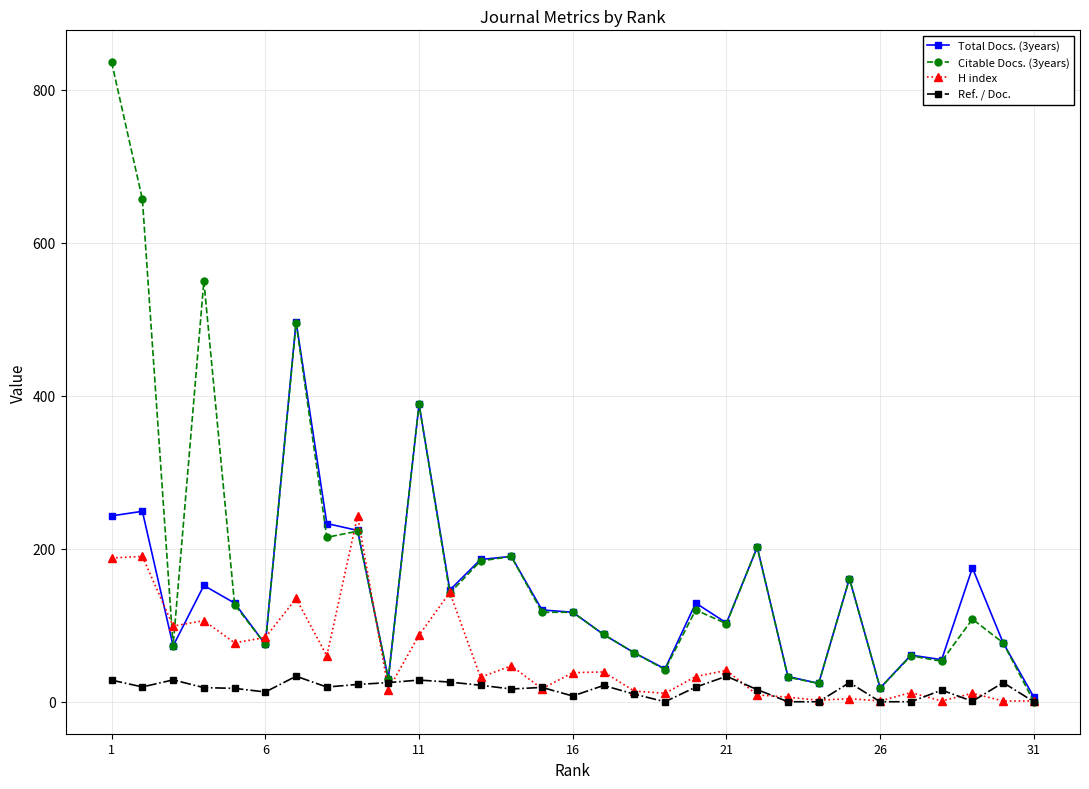

Which series has the largest total across all categories?

Citable Docs. (3years)